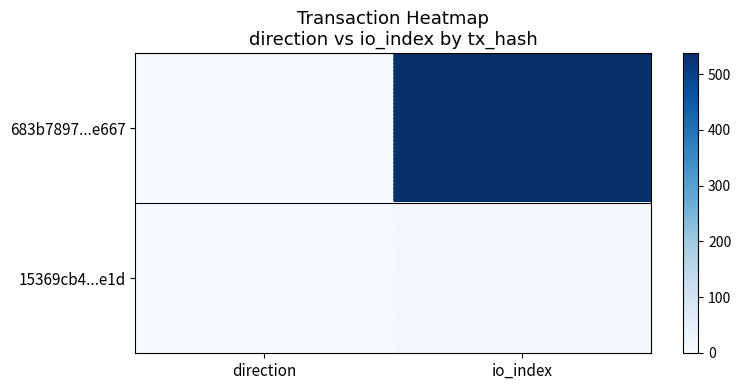

Which series has the largest total across all categories?

683b7897...e667